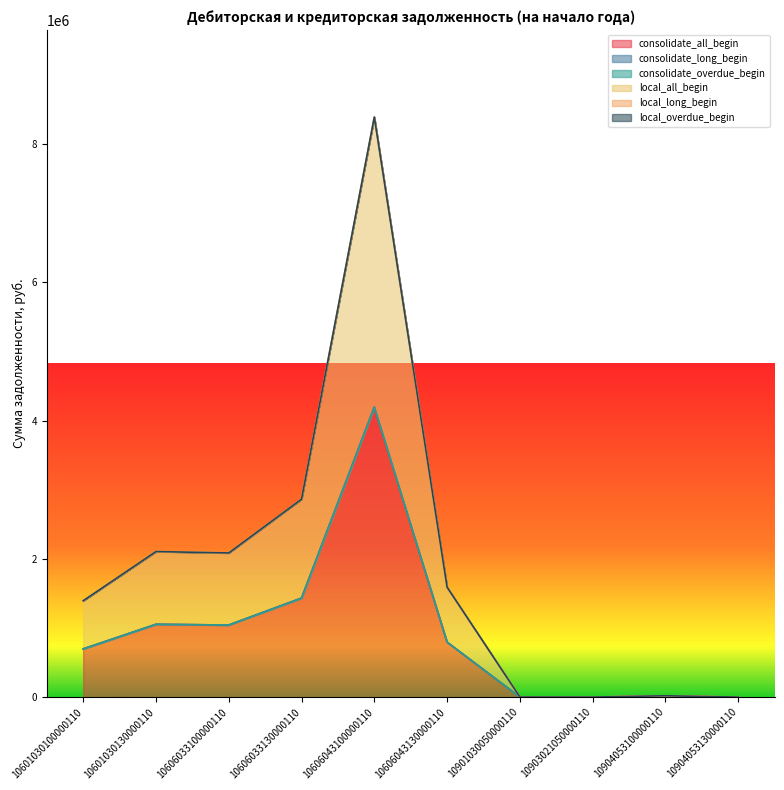

The value of consolidate_all_begin at 10606043100000110 is 4195900.9. True or false?

True